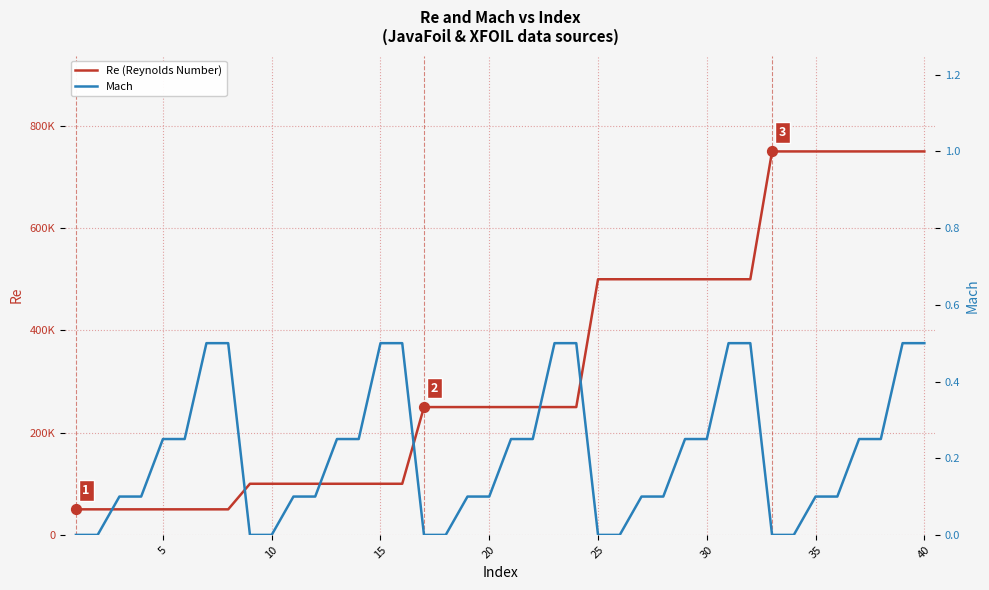

At how many categories does at least one series exceed 656452?

8